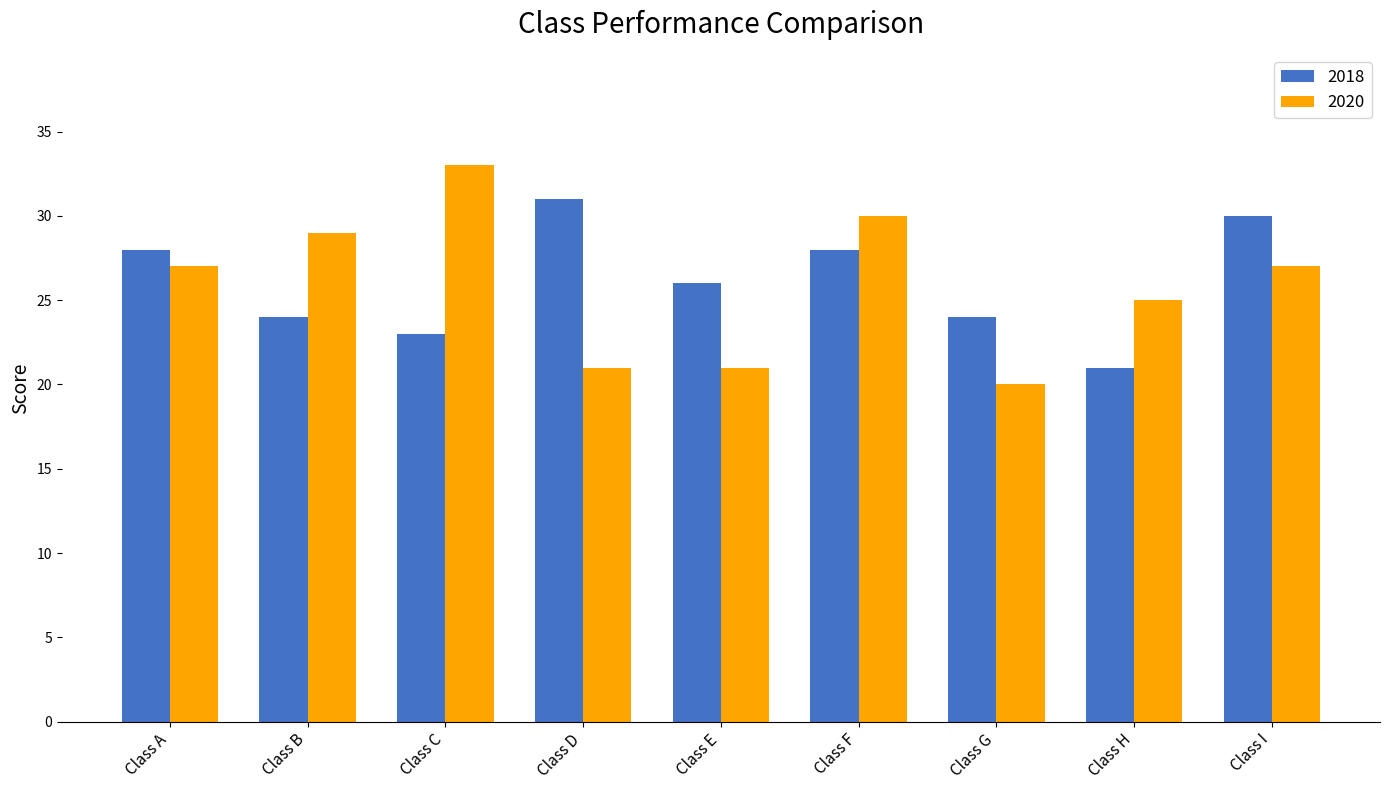

How many values in the 2018 series are below 26?

4